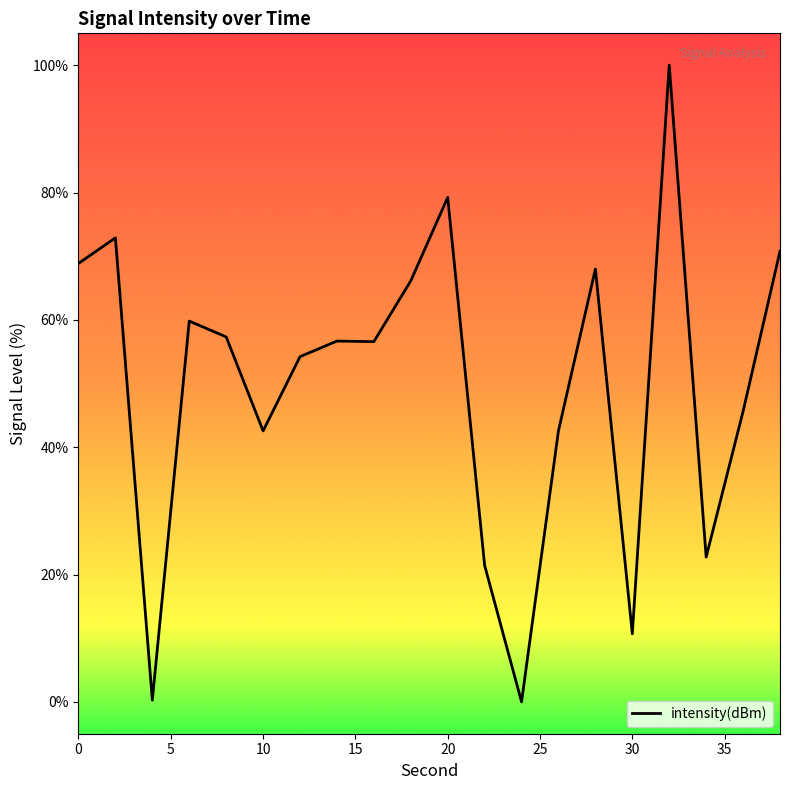

What is the greatest value displayed?

100.0